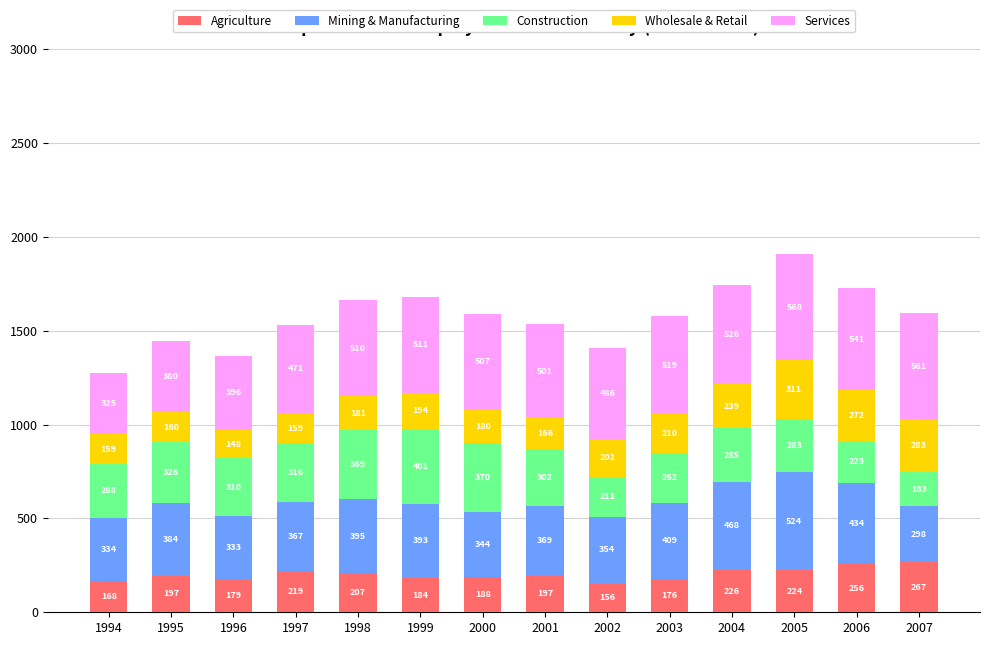

Are the bars horizontal?

No